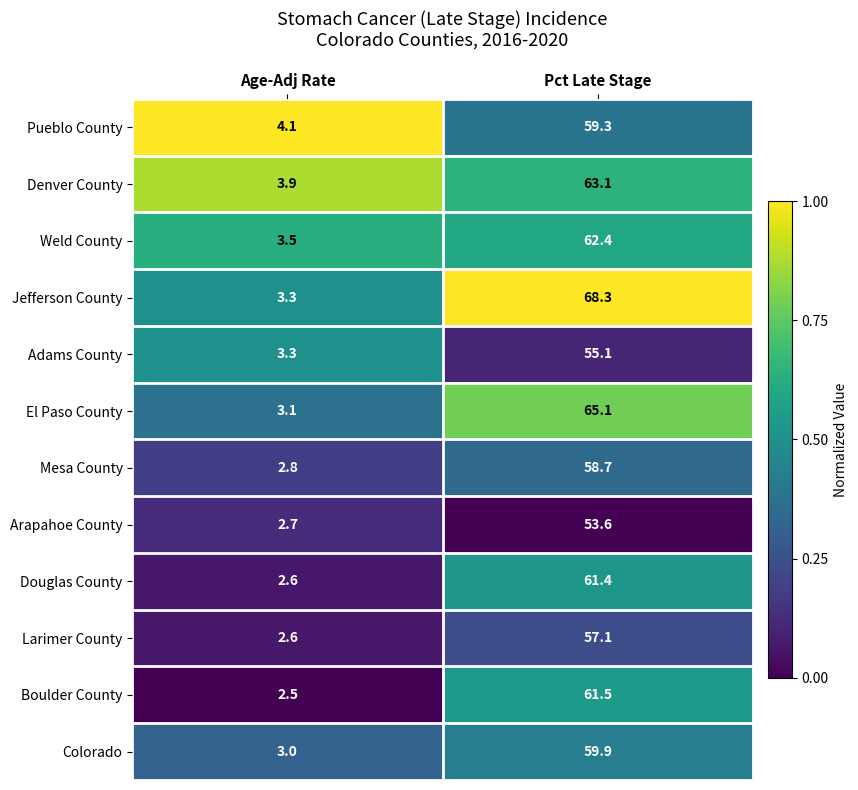

What is the difference between the highest and lowest values at Pct Late Stage?

14.7